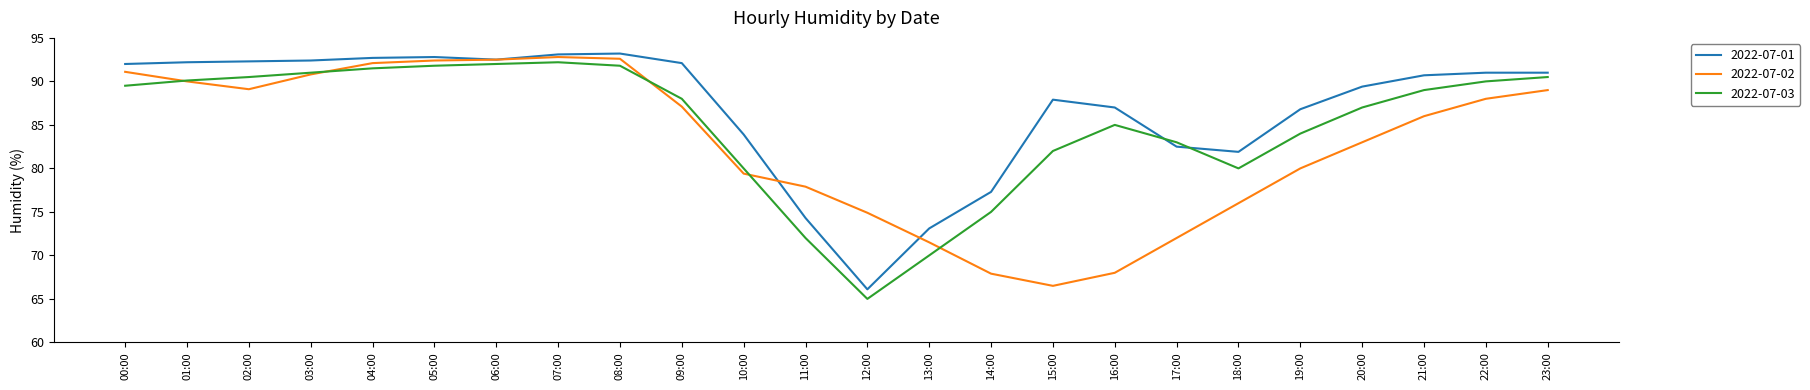

What is the smallest value displayed?

65.0